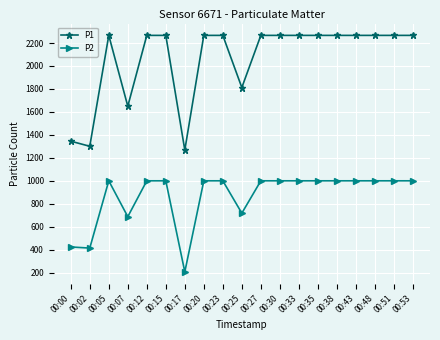

Does the chart have visible grid lines?

Yes